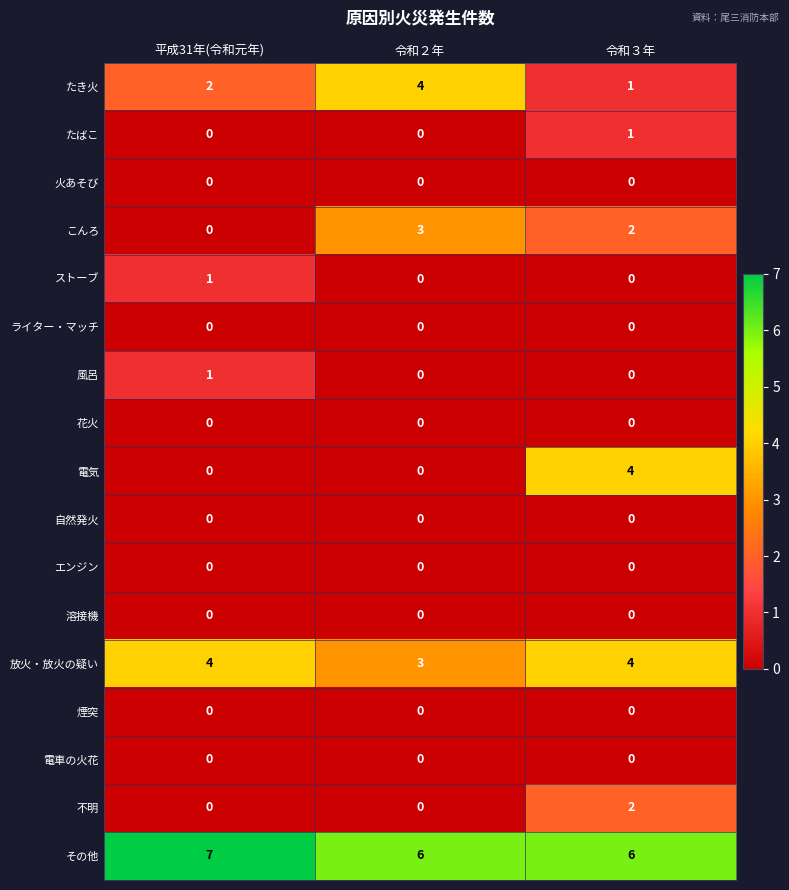

Which series has the widest spread of values?

電気